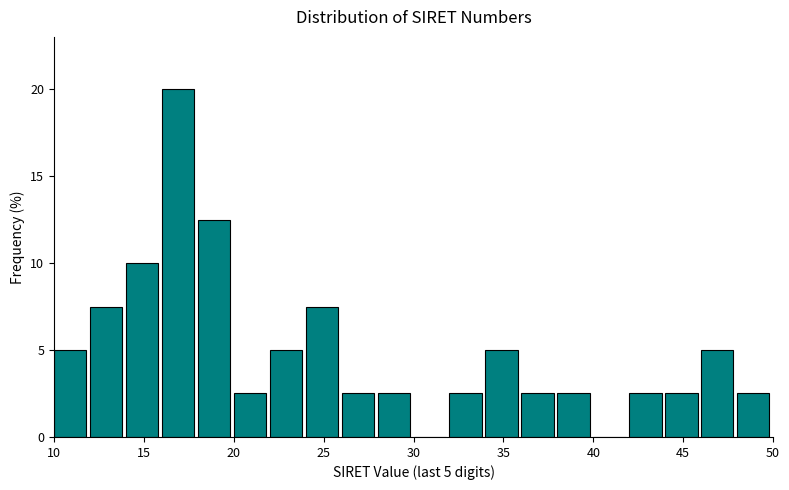

Which range on the x-axis has the tallest bar?

16 to 18